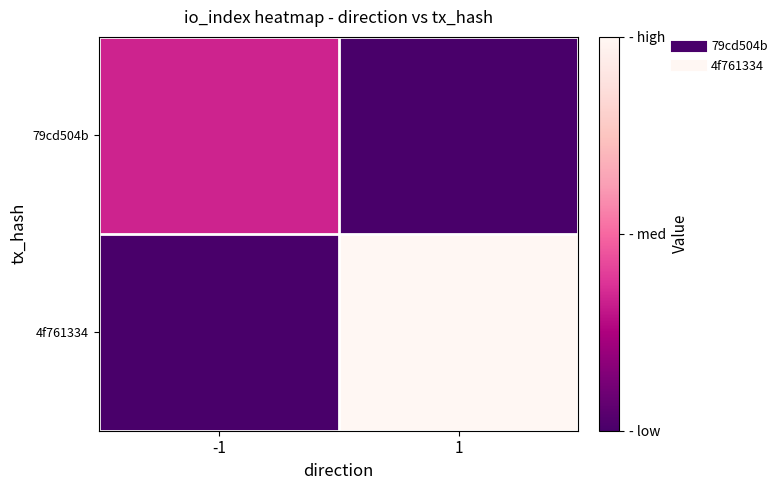

Reading left to right, list all the values displayed in this chart.

79cd504b: -1=1	1=0
4f761334: -1=0	1=3